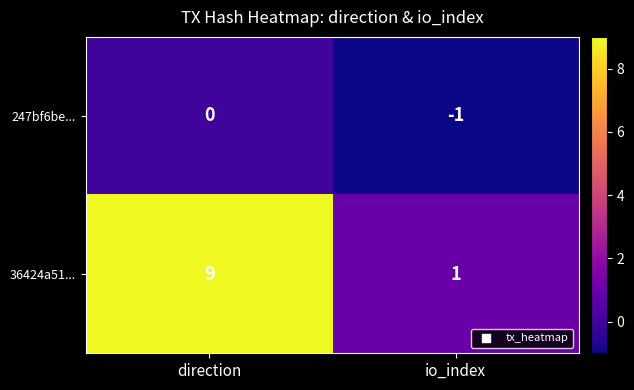

Rank the series by their maximum value, from highest to lowest.

36424a51..., 247bf6be...